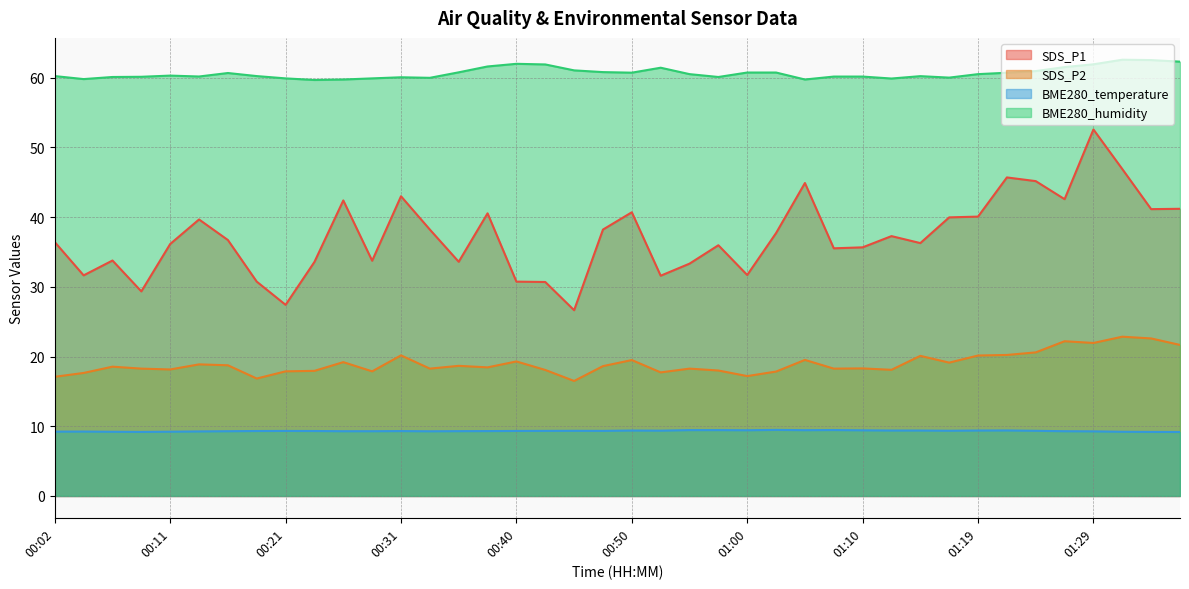

Does the chart display data point markers on the line(s)?

No